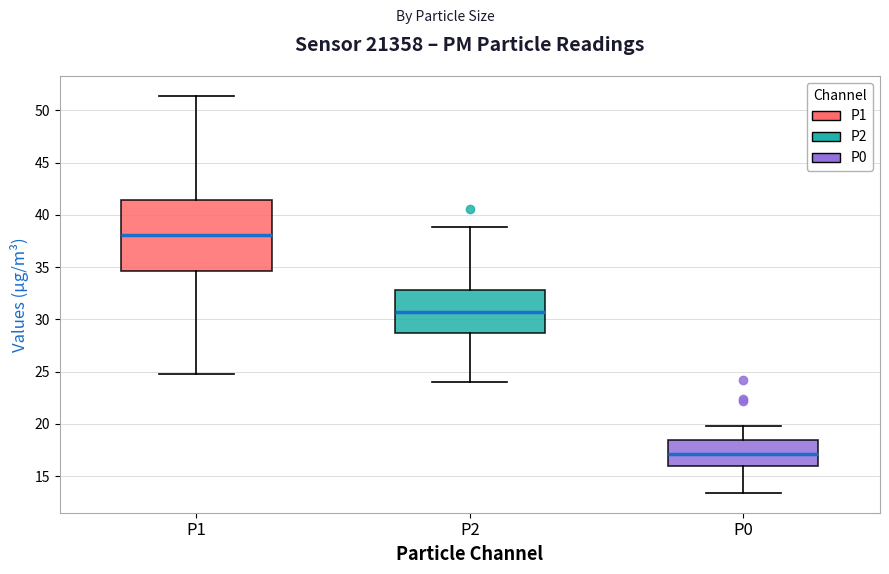

Which box's median line is the highest?

P1